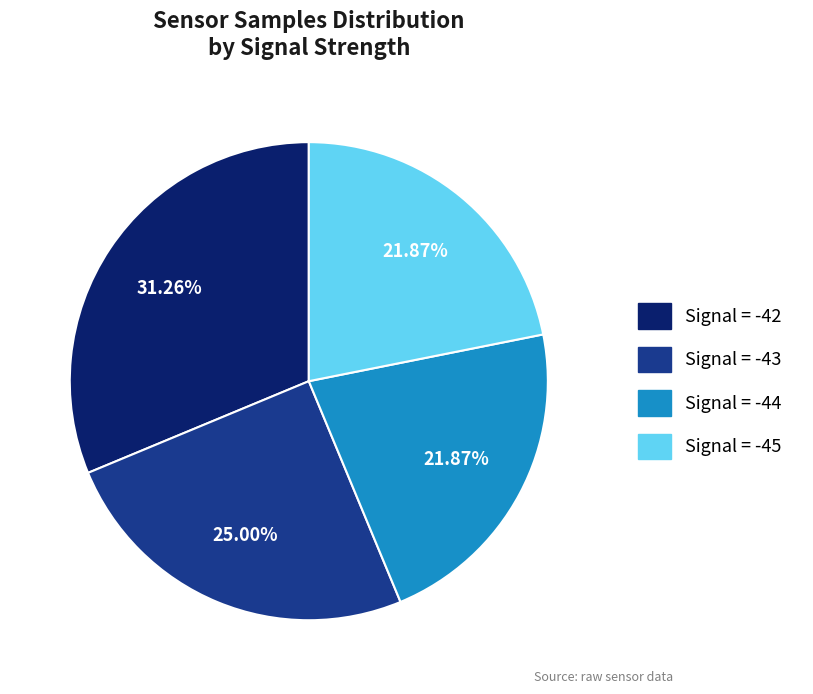

Does any single category account for the majority?

No